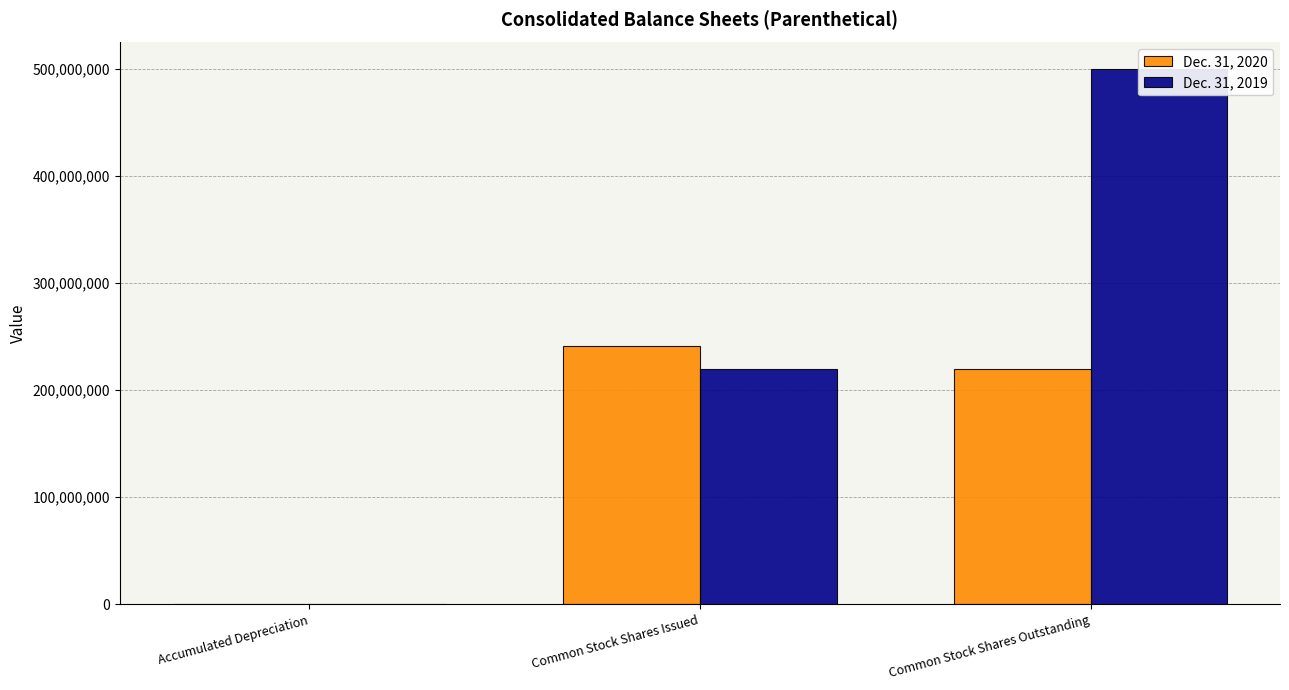

How many Dec. 31, 2019 values are between 191615 and 500000000?

3